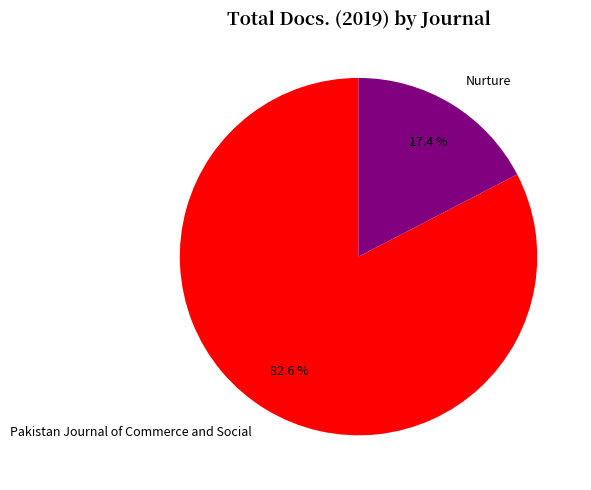

Count the number of slices in the pie.

2